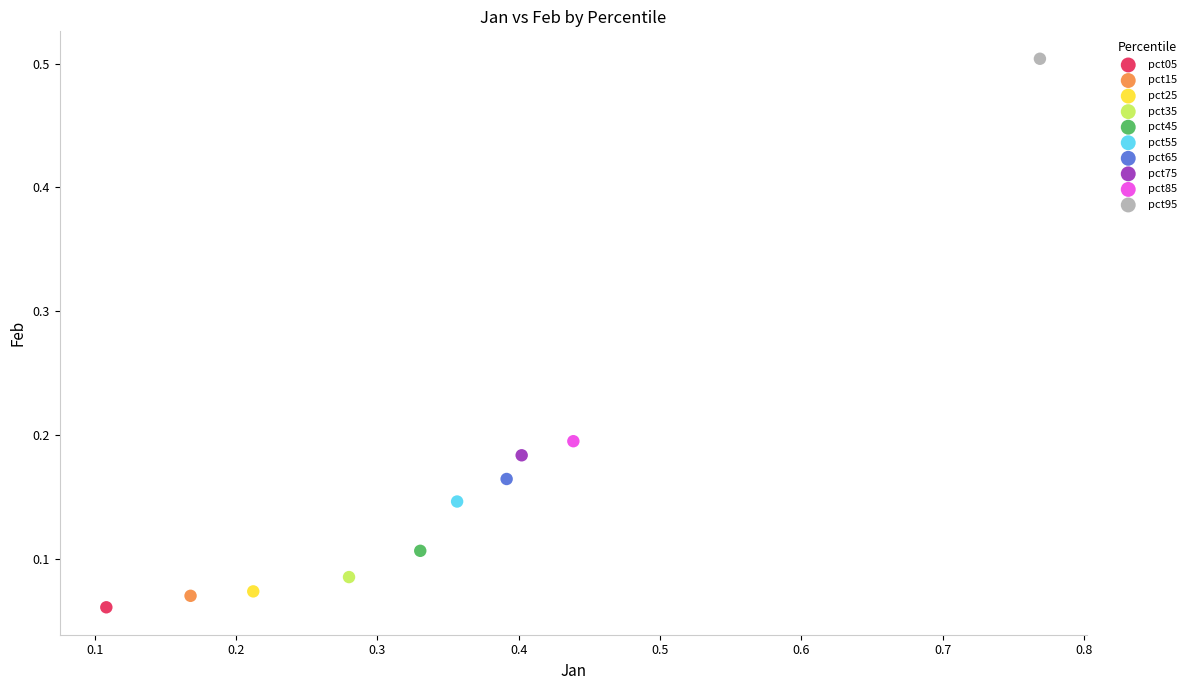

Which series contains the highest Y value?

pct95